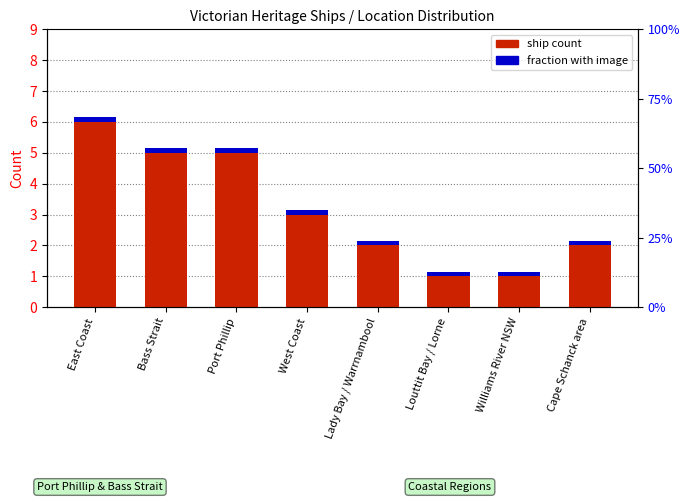

The value of Ship count at West Coast is 3.0. True or false?

True